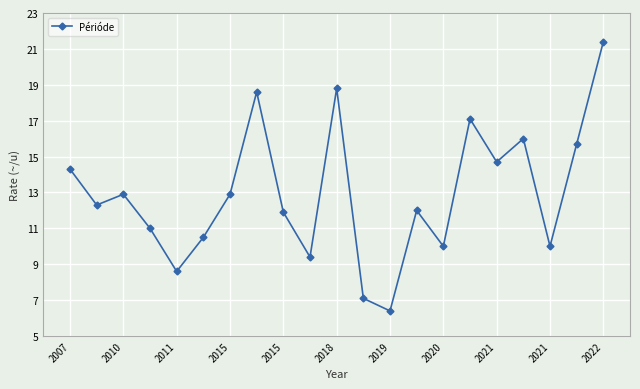

Count the number of categories in the chart.

21